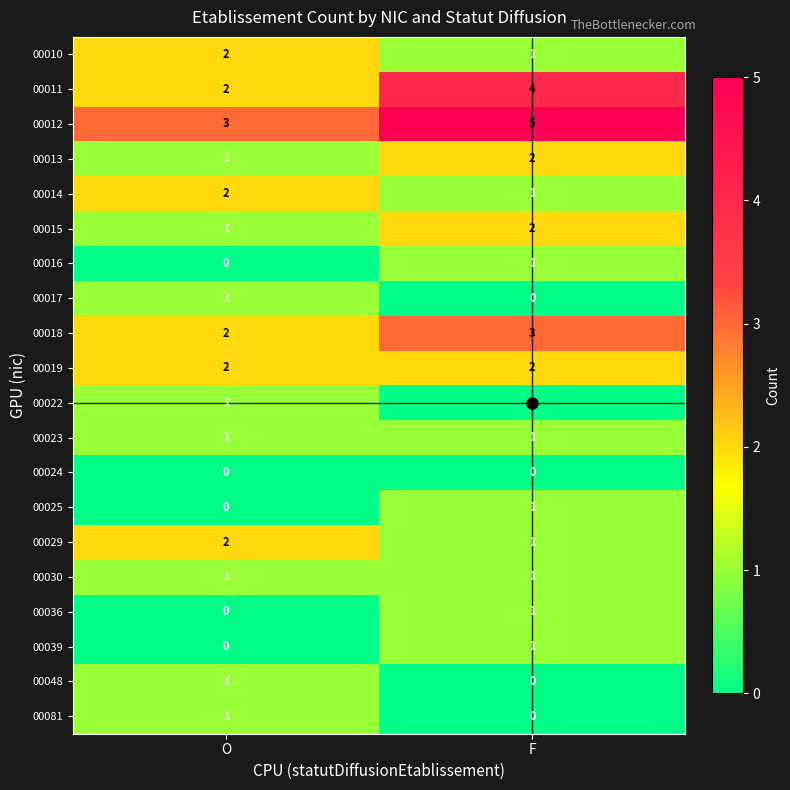

Where is 00081 nearest to the value 0?

F